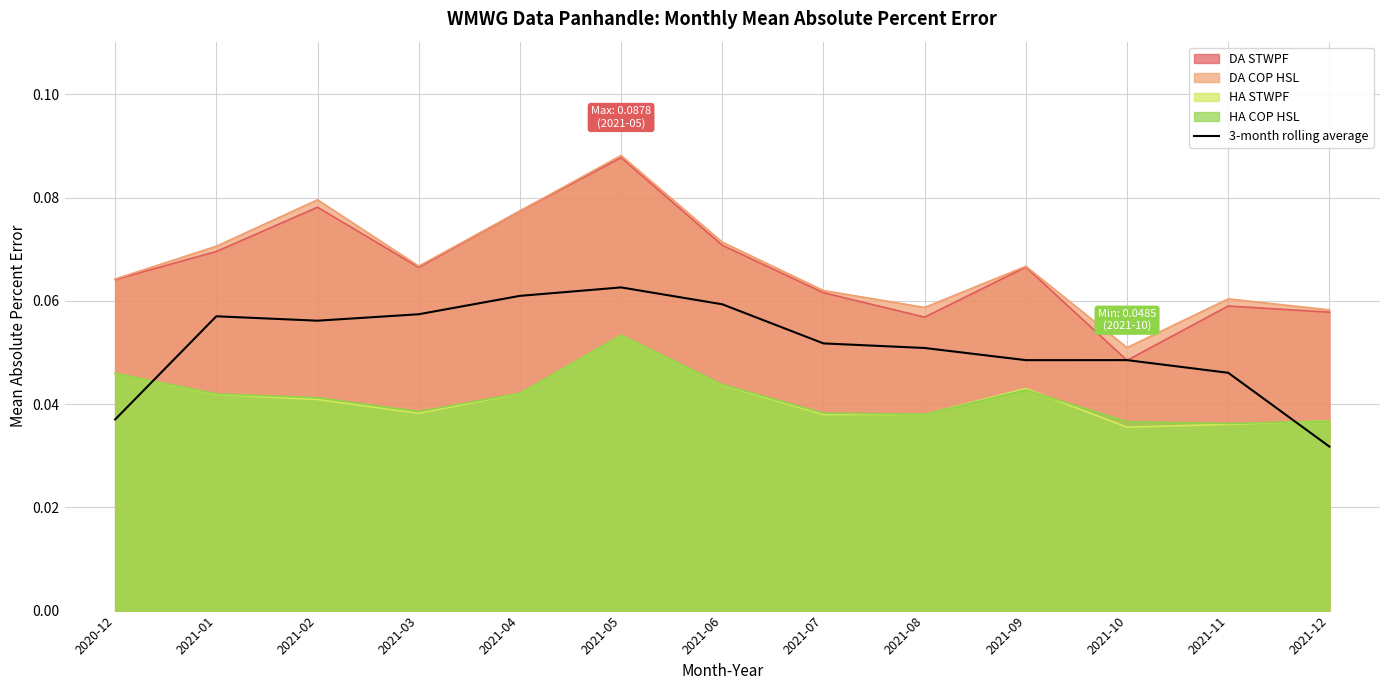

Reading right to left, list all the values displayed in this chart.

0.0	0.0	0.0	0.0	0.1	0.1	0.1	0.1	0.1	0.1	0.1	0.1	0.0